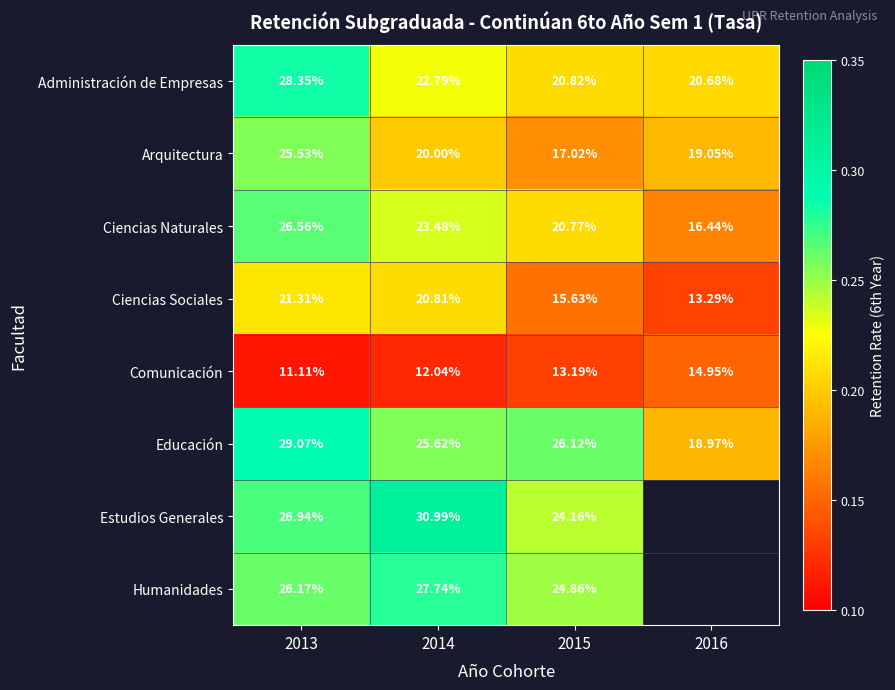

Is the value of Ciencias Sociales at 2016 greater than the value of Administración de Empresas at 2014?

No